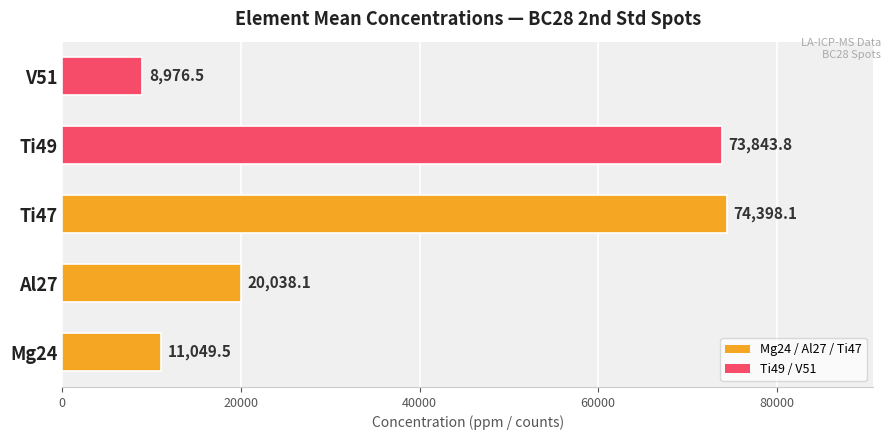

What is the sum of the values at Mg24 and Ti49?

84893.3